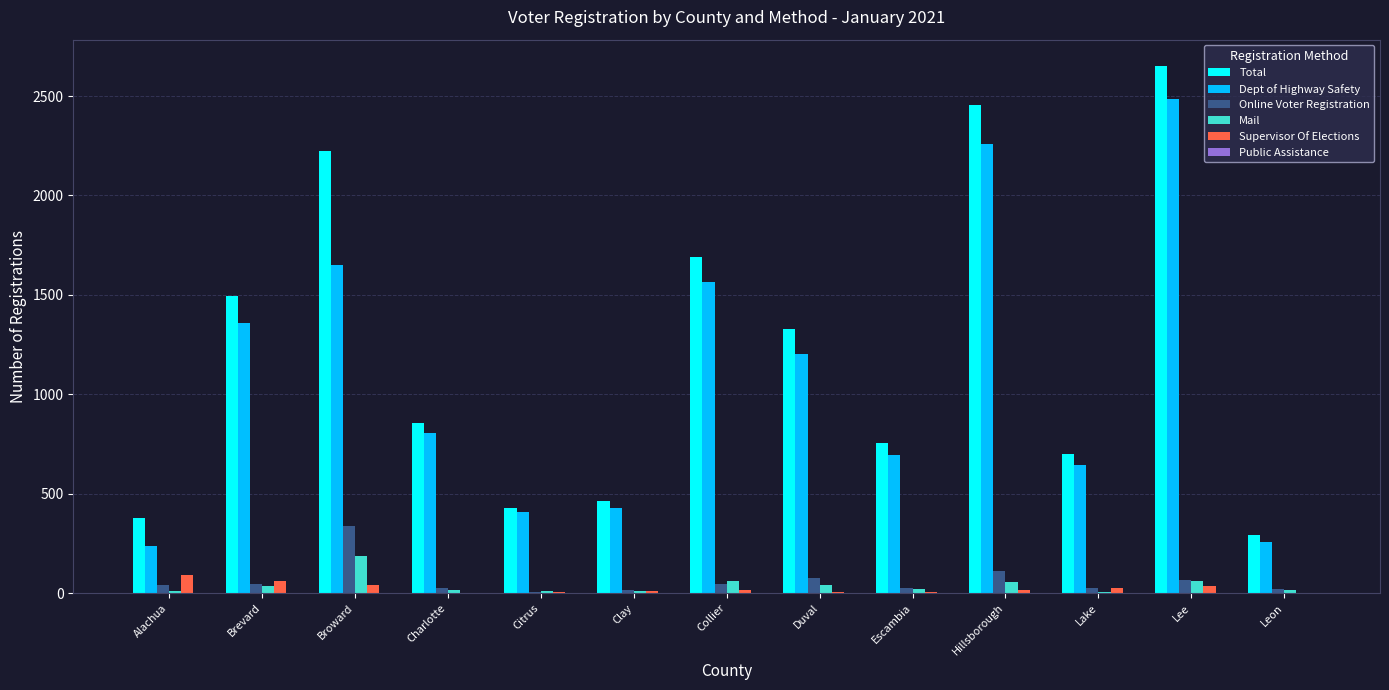

At which label is Online Voter Registration closest to 172?

Hillsborough